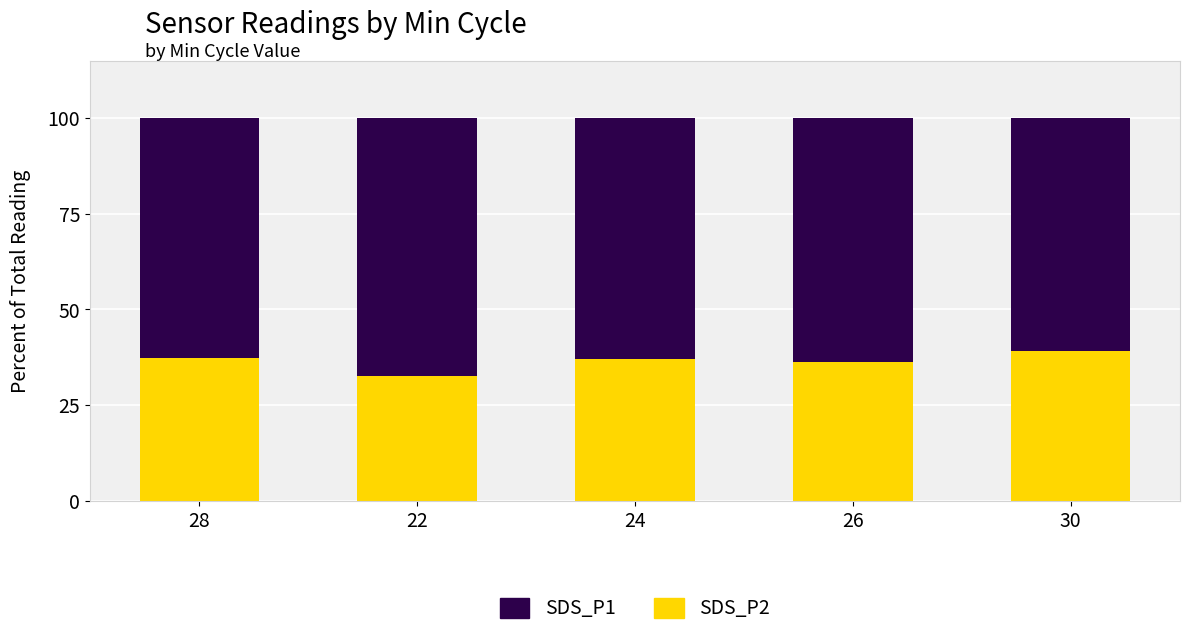

What is the total value across all series at 26?

100.0